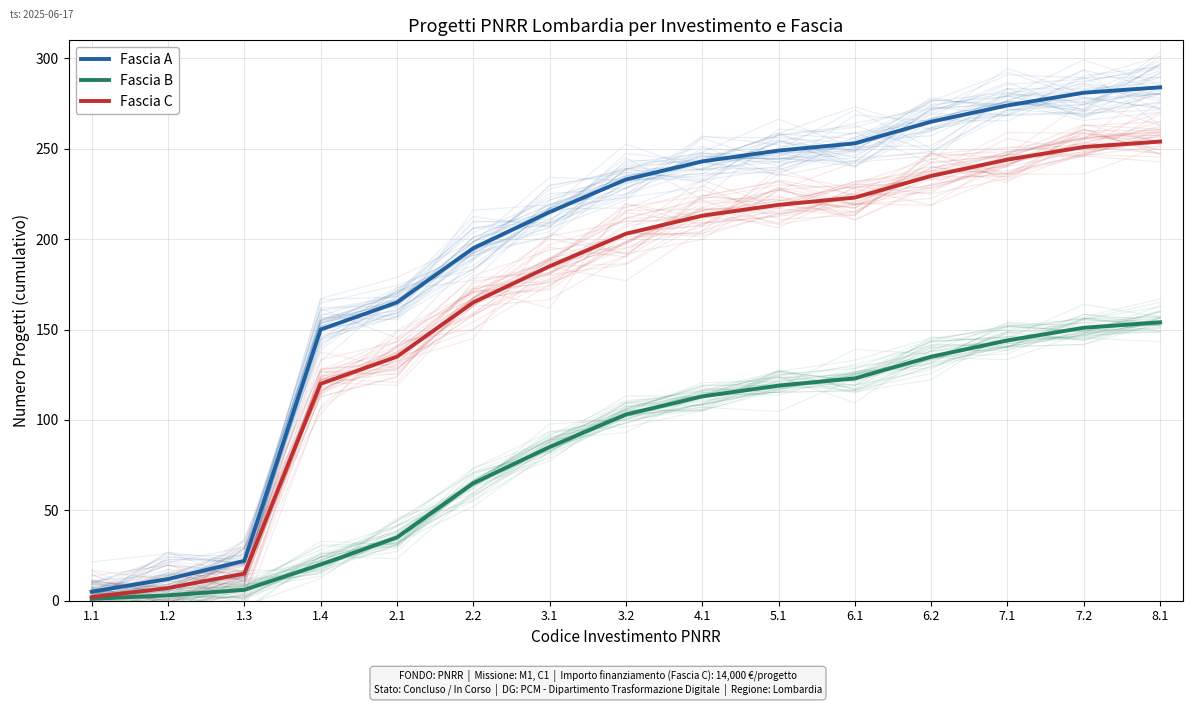

How many lines are shown in the chart?

3